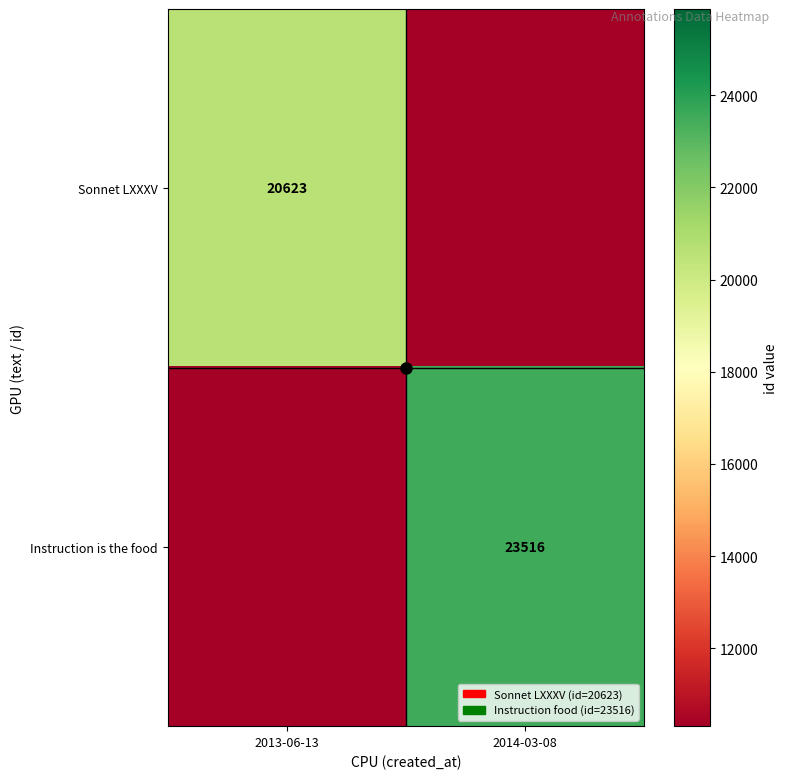

The Instruction is the food series shows 33155 at 2014-03-08. True or false?

False